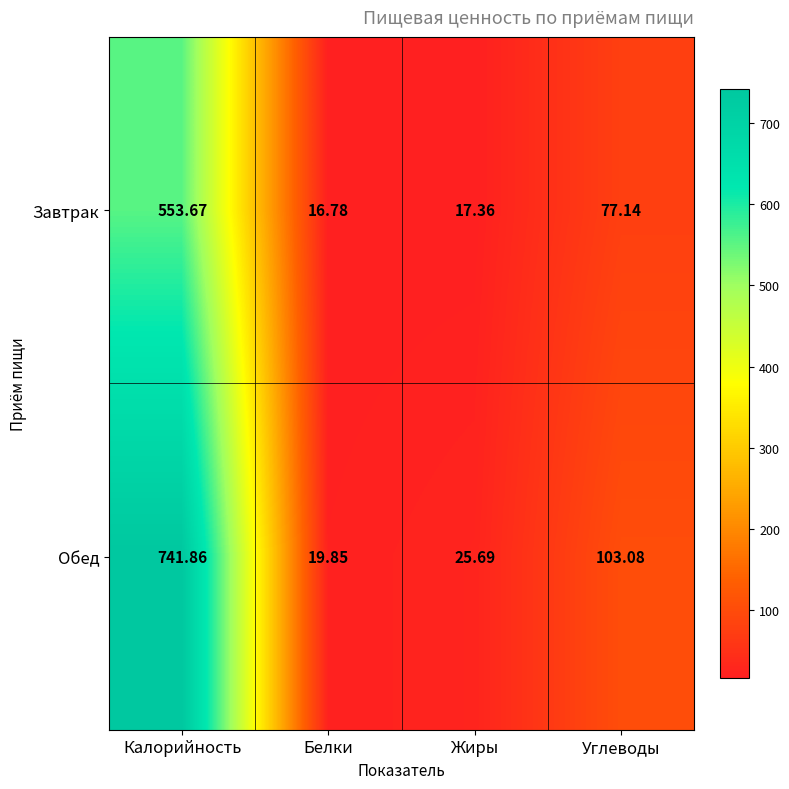

How many categories are shown in the chart?

4